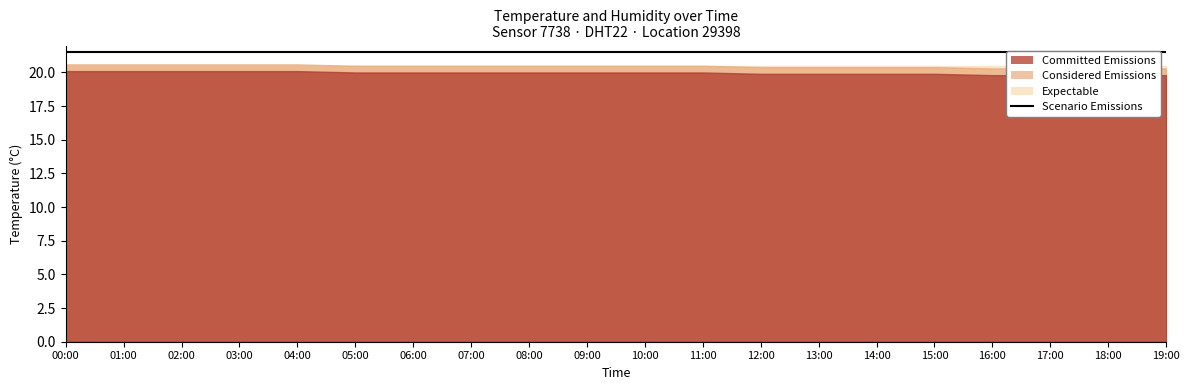

True or false: Expectable and Scenario intersect in this chart.

False